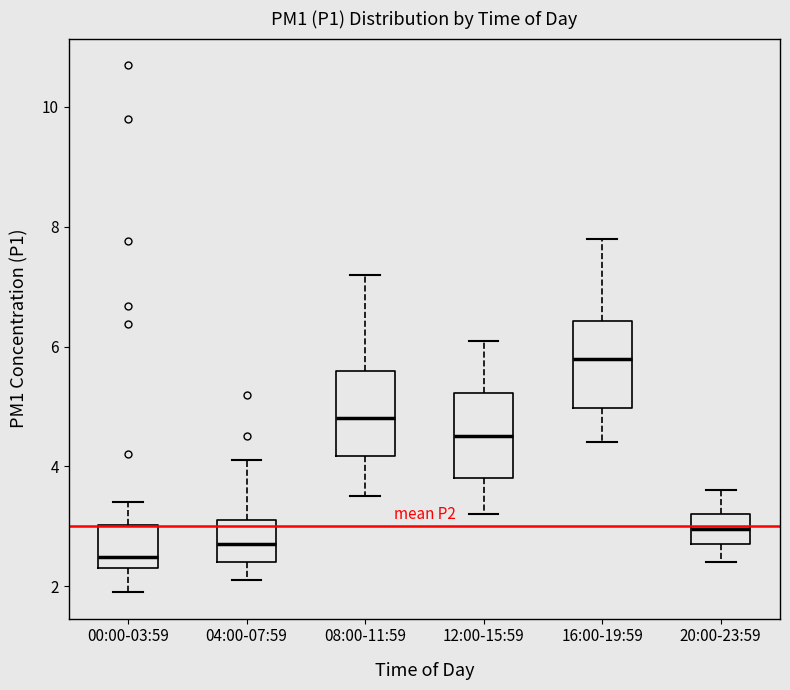

Reading left to right, read every box against the y-axis: the position of its median line, the range the box covers, and the ends of its whiskers. The values are not printed on the chart, so give them approximately, as read against the axis.

00:00-03:59: median 2.4 (just above the box's lower edge), box 2.4 to 3.0, whiskers 2.0 to 3.4
04:00-07:59: median 2.8, box 2.4 to 3.2, whiskers 2.2 to 4.2
08:00-11:59: median 4.8, box 4.2 to 5.6, whiskers 3.6 to 7.2
12:00-15:59: median 4.6, box 3.8 to 5.2, whiskers 3.2 to 6.2
16:00-19:59: median 5.8, box 5.0 to 6.4, whiskers 4.4 to 7.8
20:00-23:59: median 3.0, box 2.8 to 3.2, whiskers 2.4 to 3.6